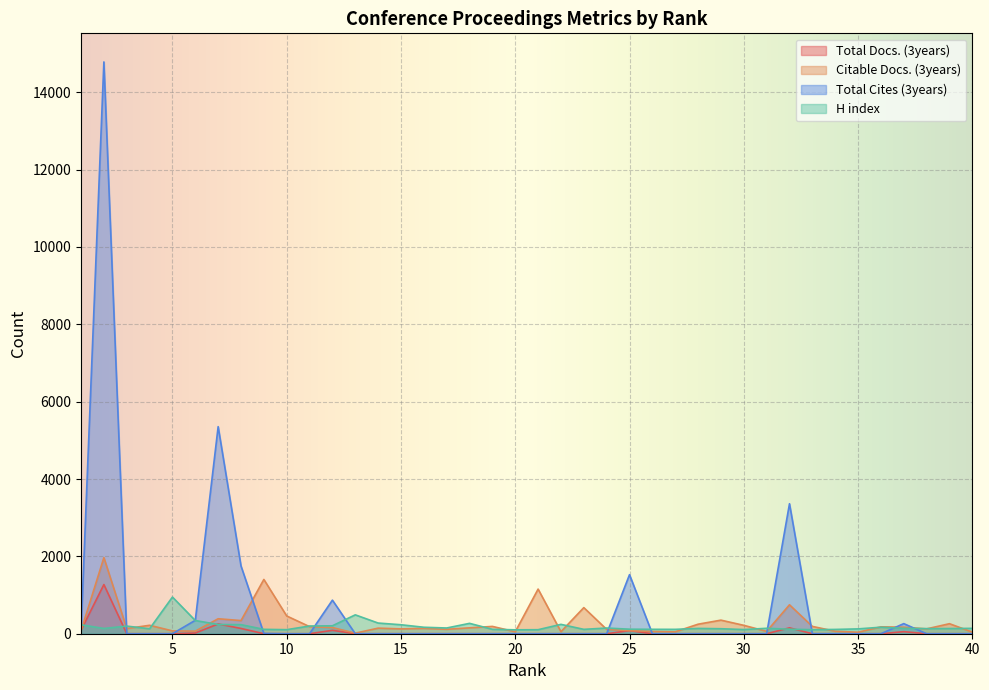

How many interior local valleys does the Citable Docs. (3years) series have?

12